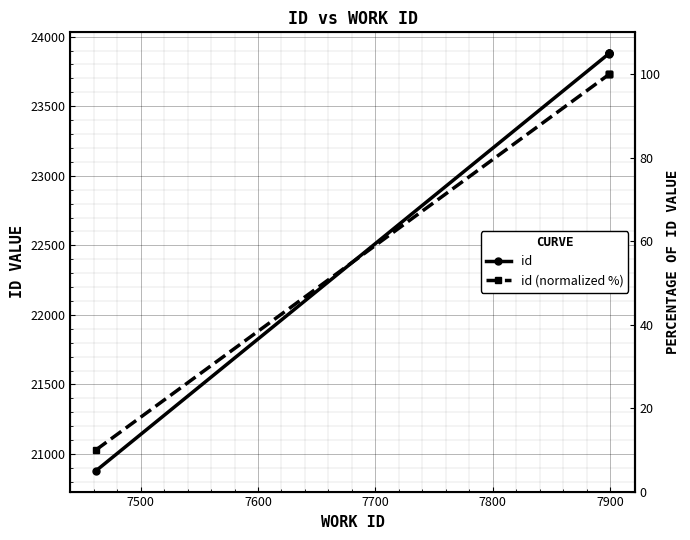

What is the sum of all id values?

116398.0